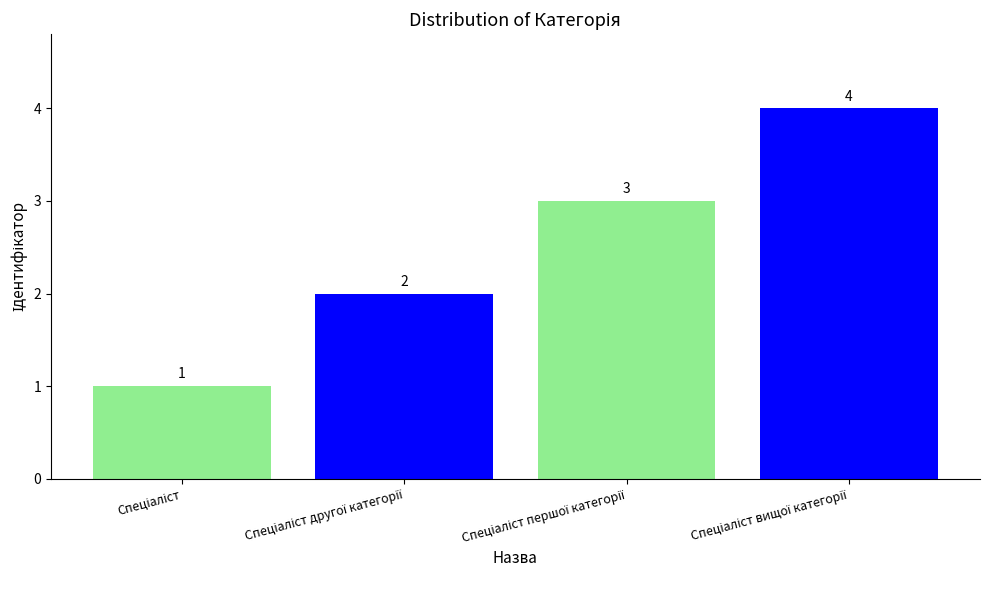

What is the difference between the maximum and minimum values?

3